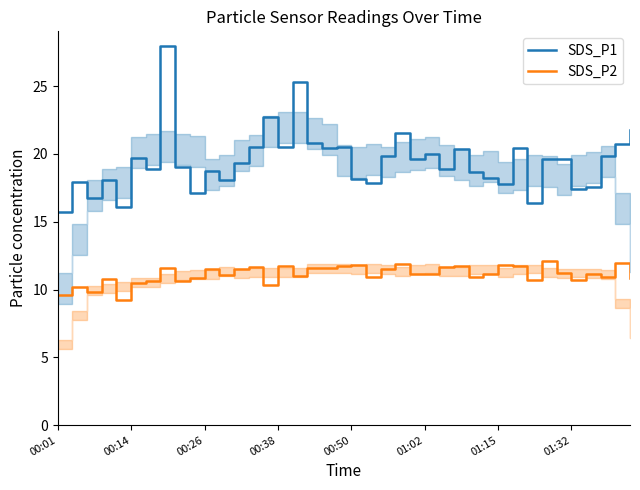

What is the sum of all SDS_P1 values?

778.1